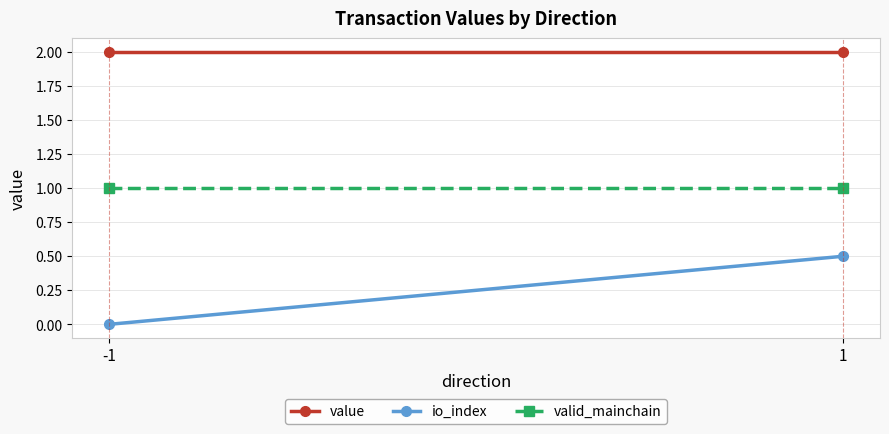

Read the valid_mainchain value at -1.

1.0